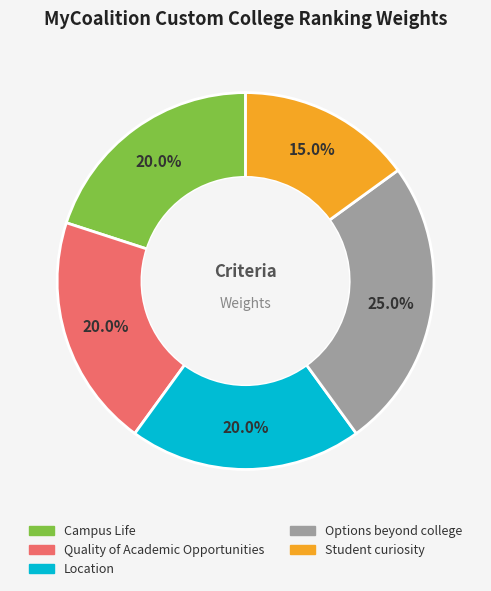

Combined, do Options beyond college and Student curiosity account for over 50%?

No